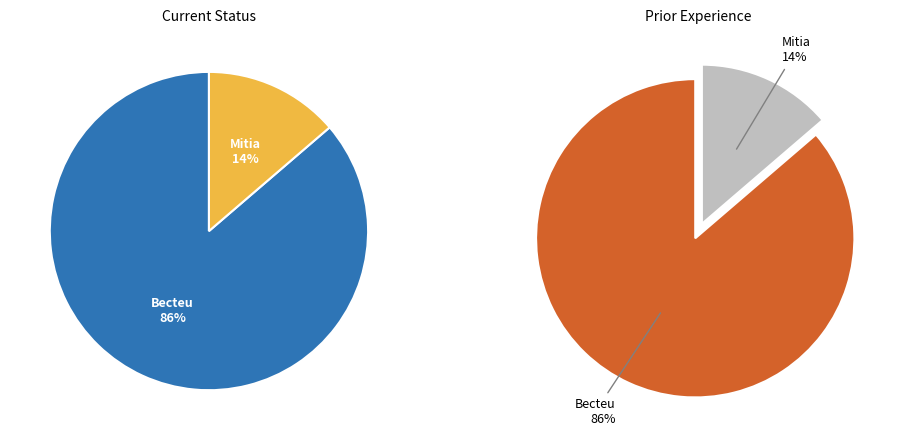

True or false: Becteu accounts for 98% of the total.

False